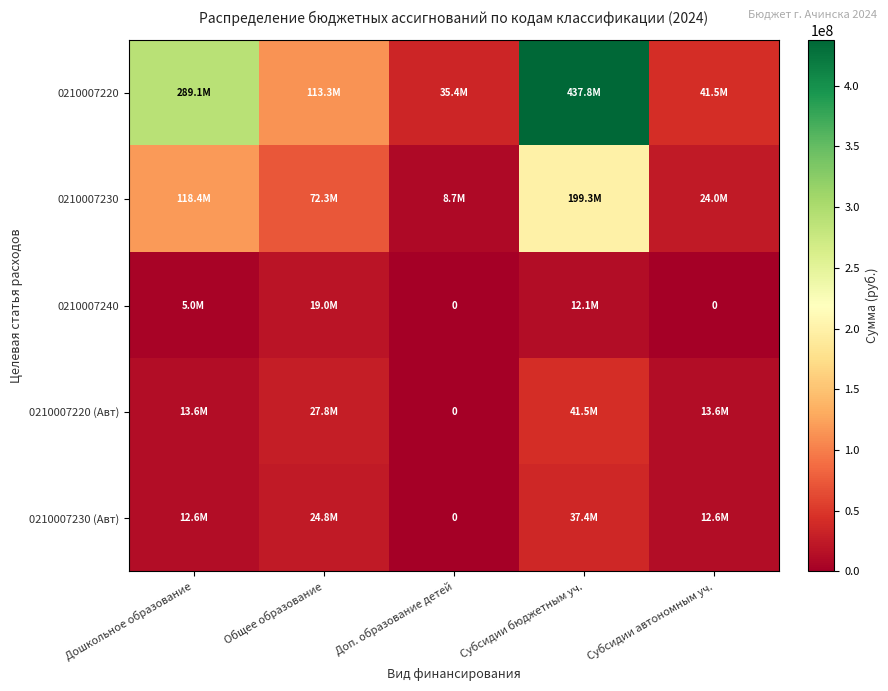

Rank the categories by 0210007220 value from highest to lowest.

Субсидии бюджетным уч., Дошкольное образование, Общее образование, Субсидии автономным уч., Доп. образование детей